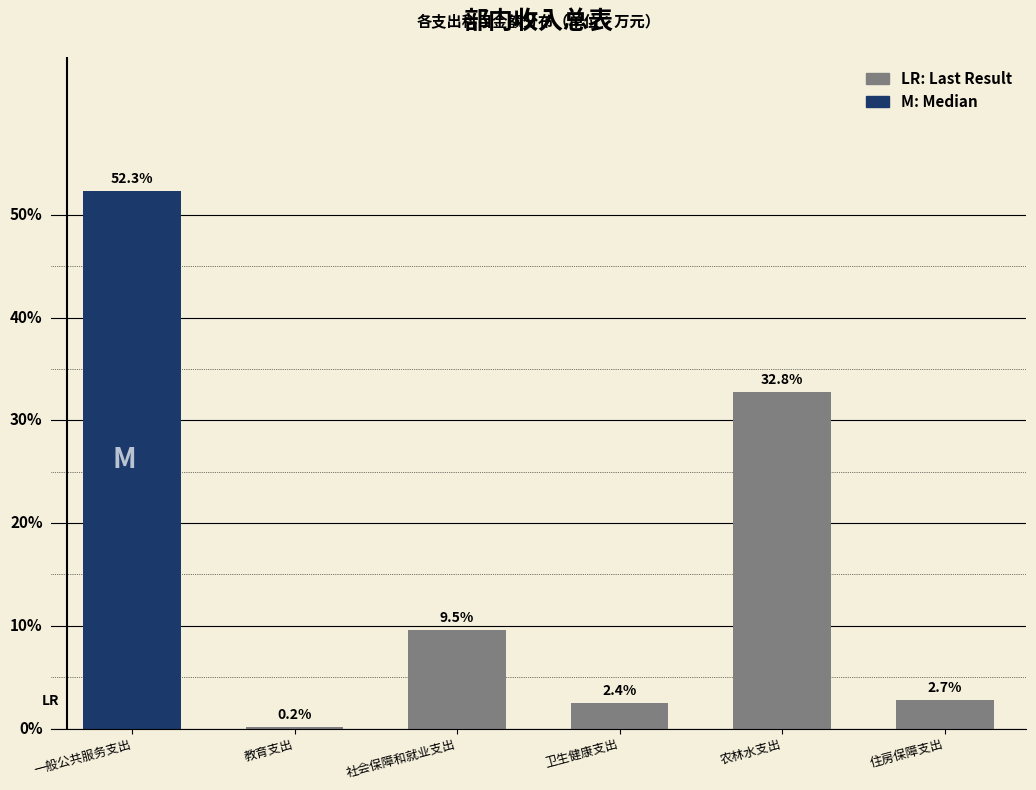

Which has a higher value, 教育支出 or 卫生健康支出?

卫生健康支出